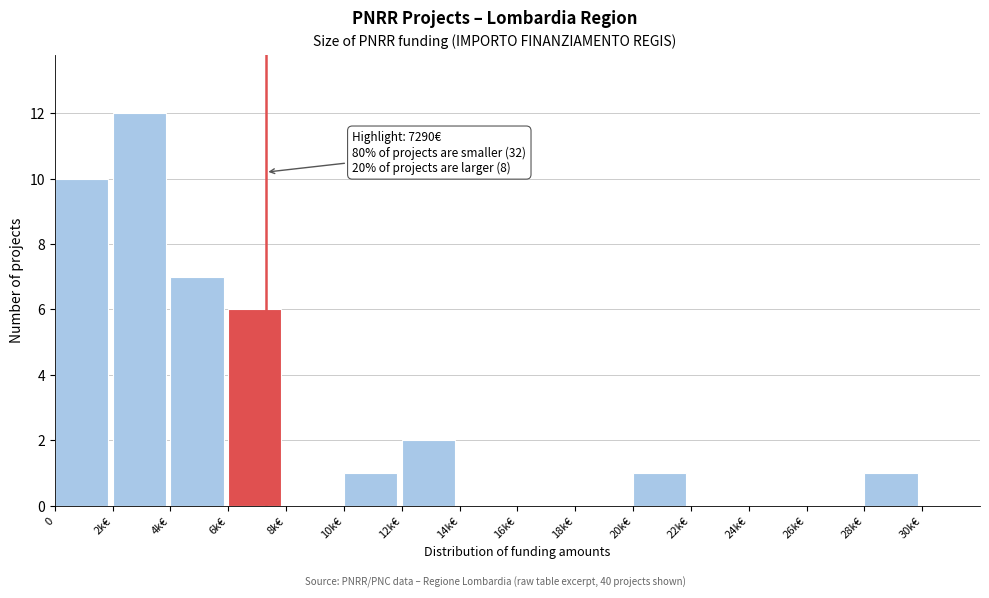

Reading left to right, what are all the values shown in this chart?

0=10	2k€=12	4k€=7	6k€=6	8k€=0	10k€=1	12k€=2	14k€=0	16k€=0	18k€=0	20k€=1	22k€=0	24k€=0	26k€=0	28k€=1	30k€=0